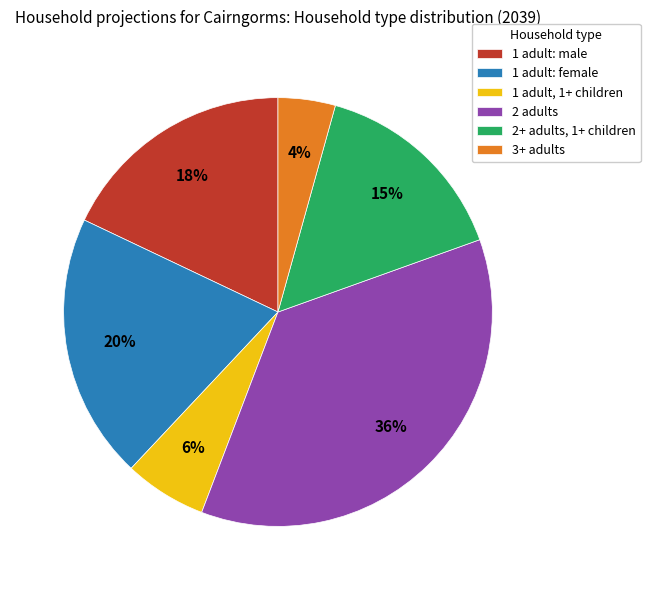

True or false: 3+ adults accounts for 18% of the total.

False